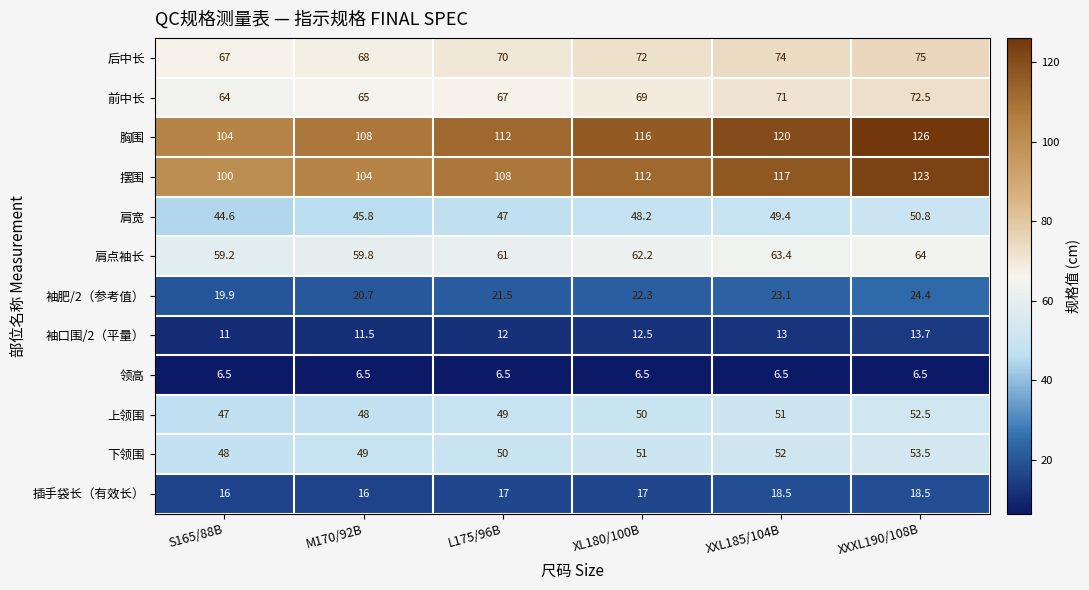

The 肩点袖长 series shows 18.0 at S165/88B. True or false?

False